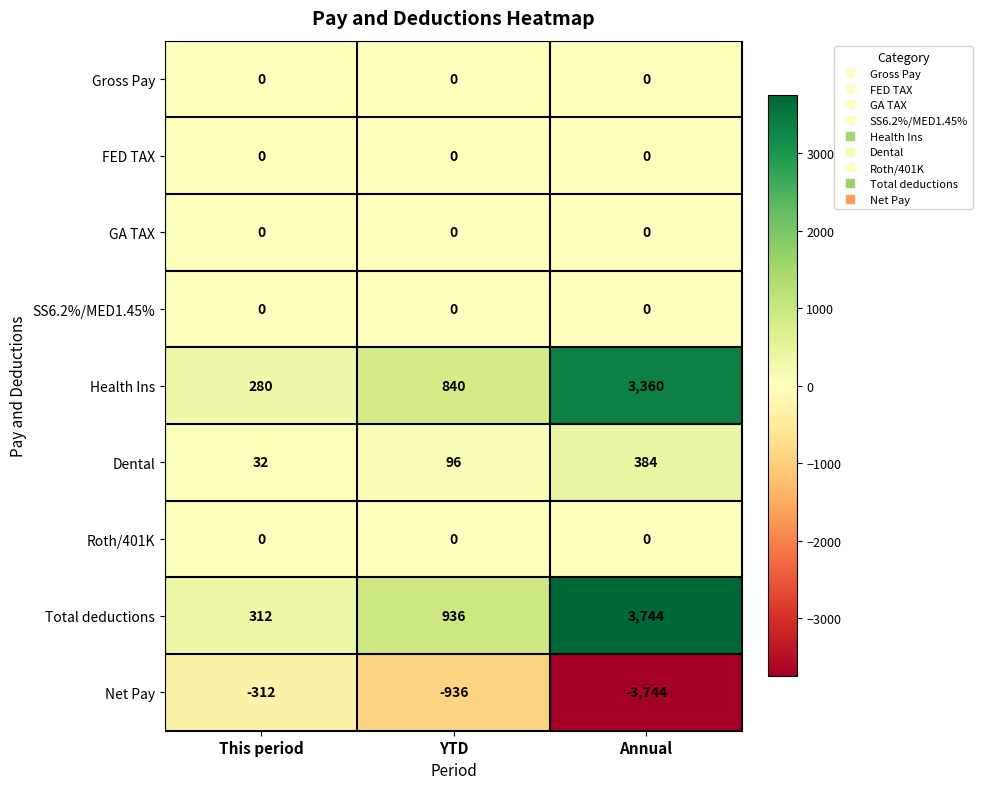

Is it true that Total deductions equals 312 at This period?

True